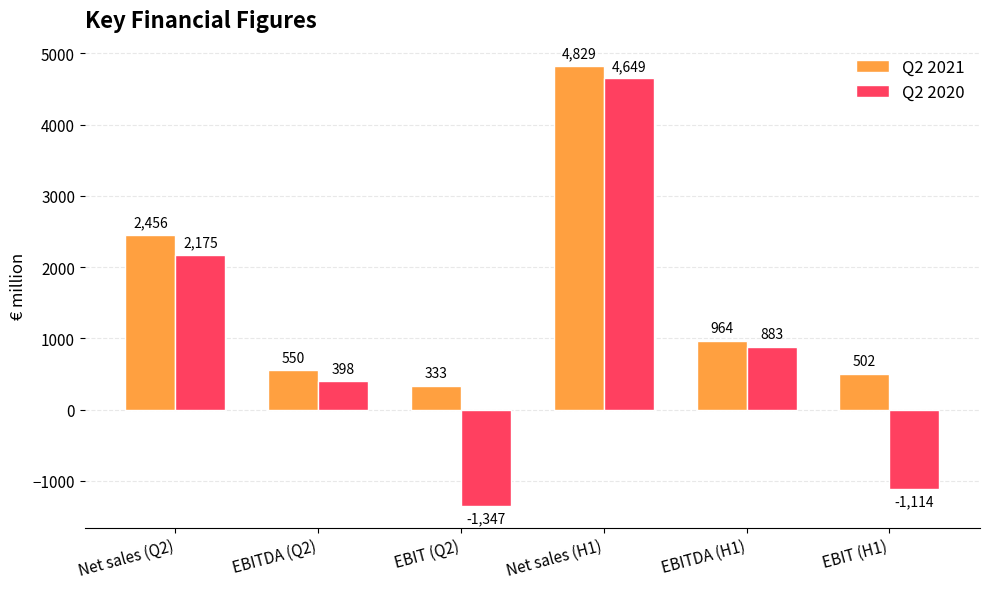

What position from the left is EBIT (H1)?

6